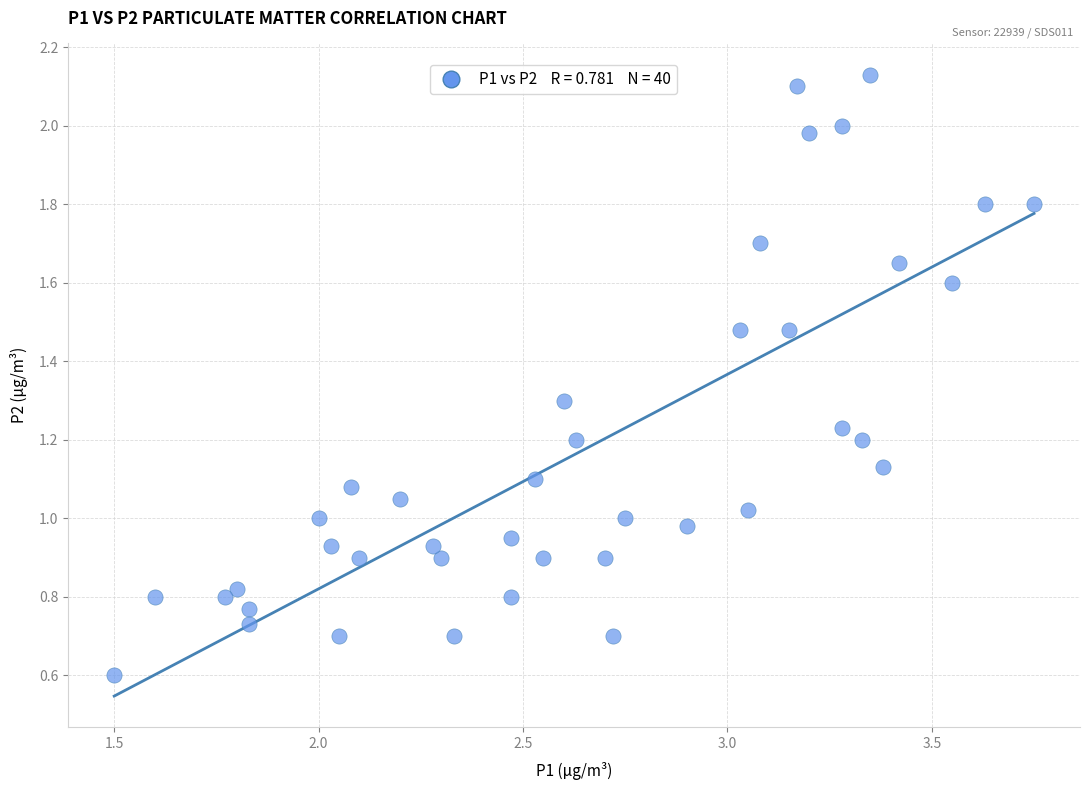

What is the range of X values (max minus min)?

2.2